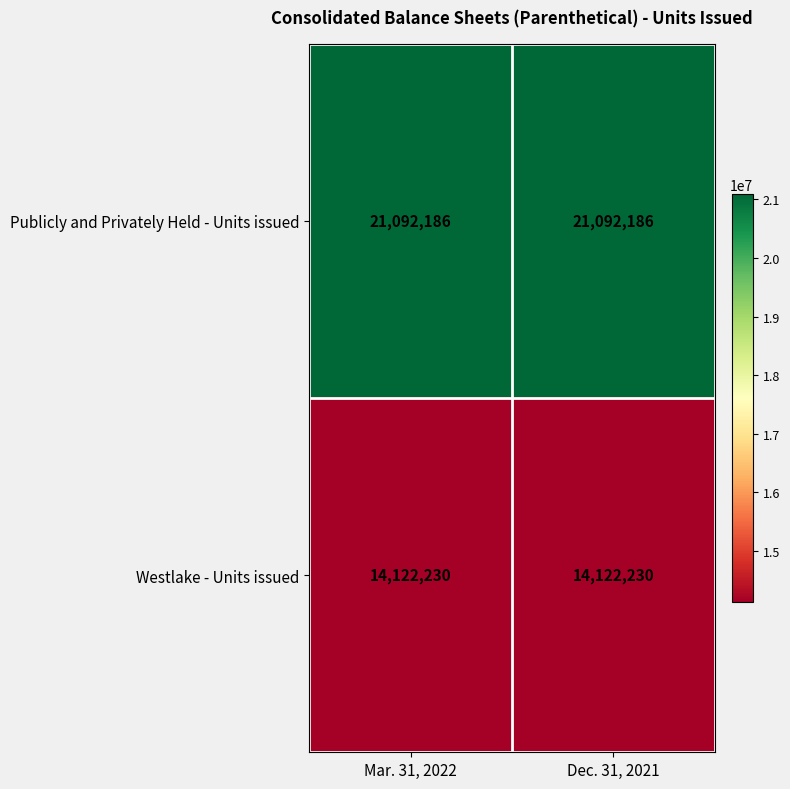

How many distinct data groups are displayed?

2